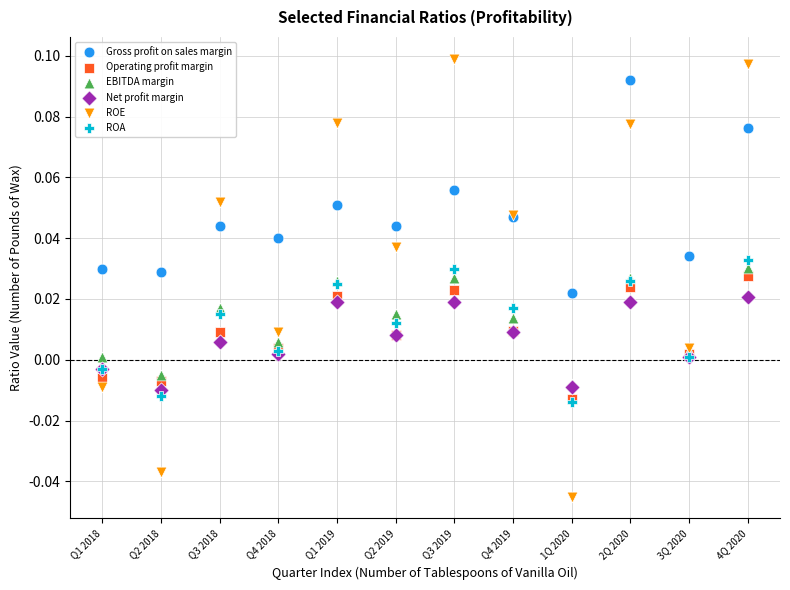

Which series reaches the minimum Y coordinate?

ROE